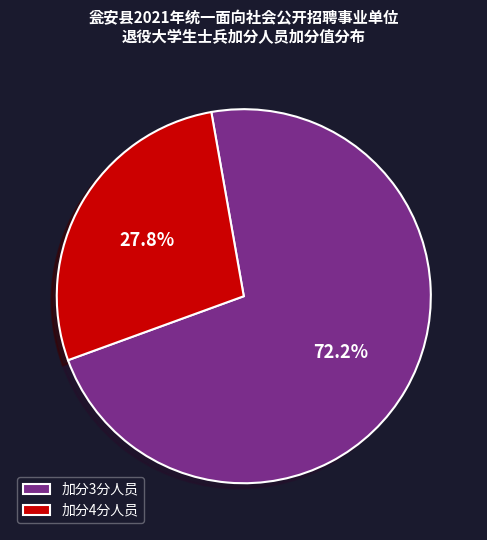

How many segments does this pie chart have?

2